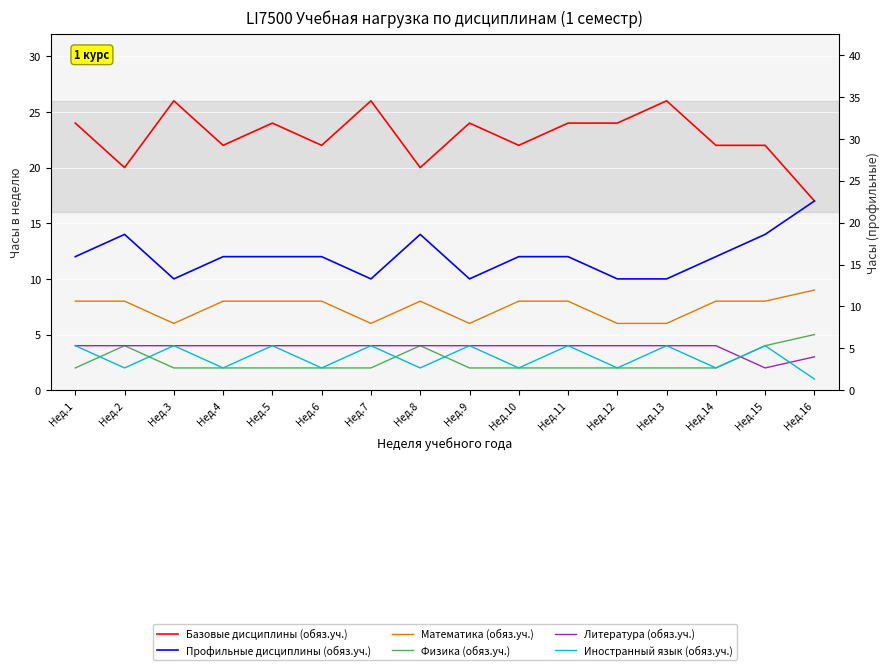

True or false: Иностранный язык (обяз.уч.) has more than 1 interior local peaks.

True